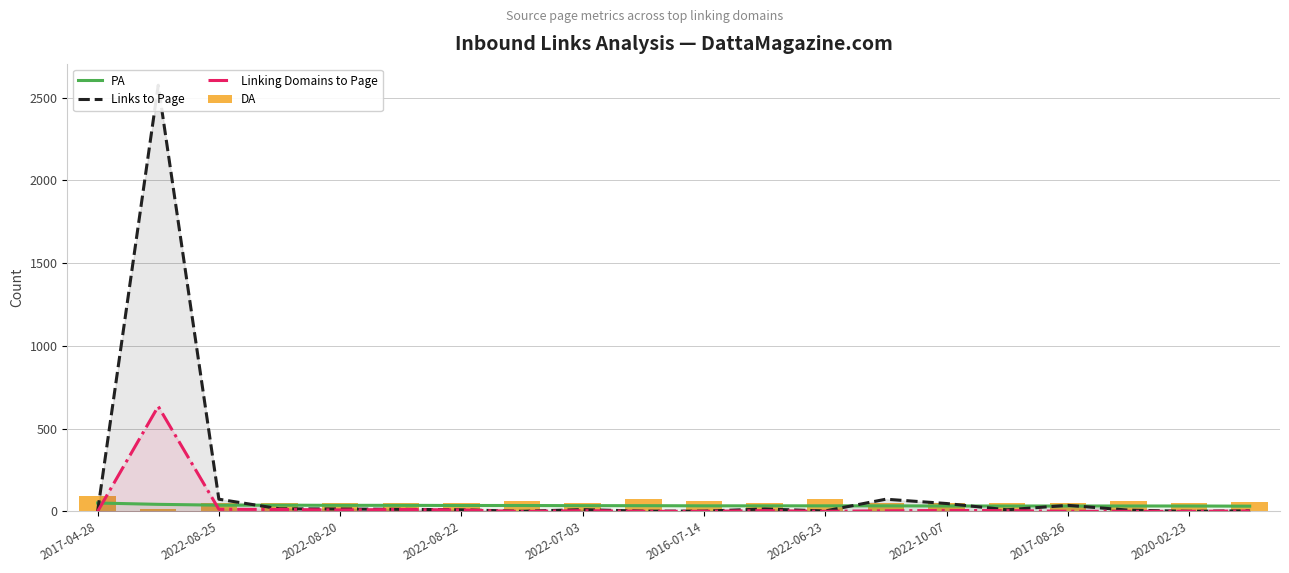

Does the chart contain any negative values?

No